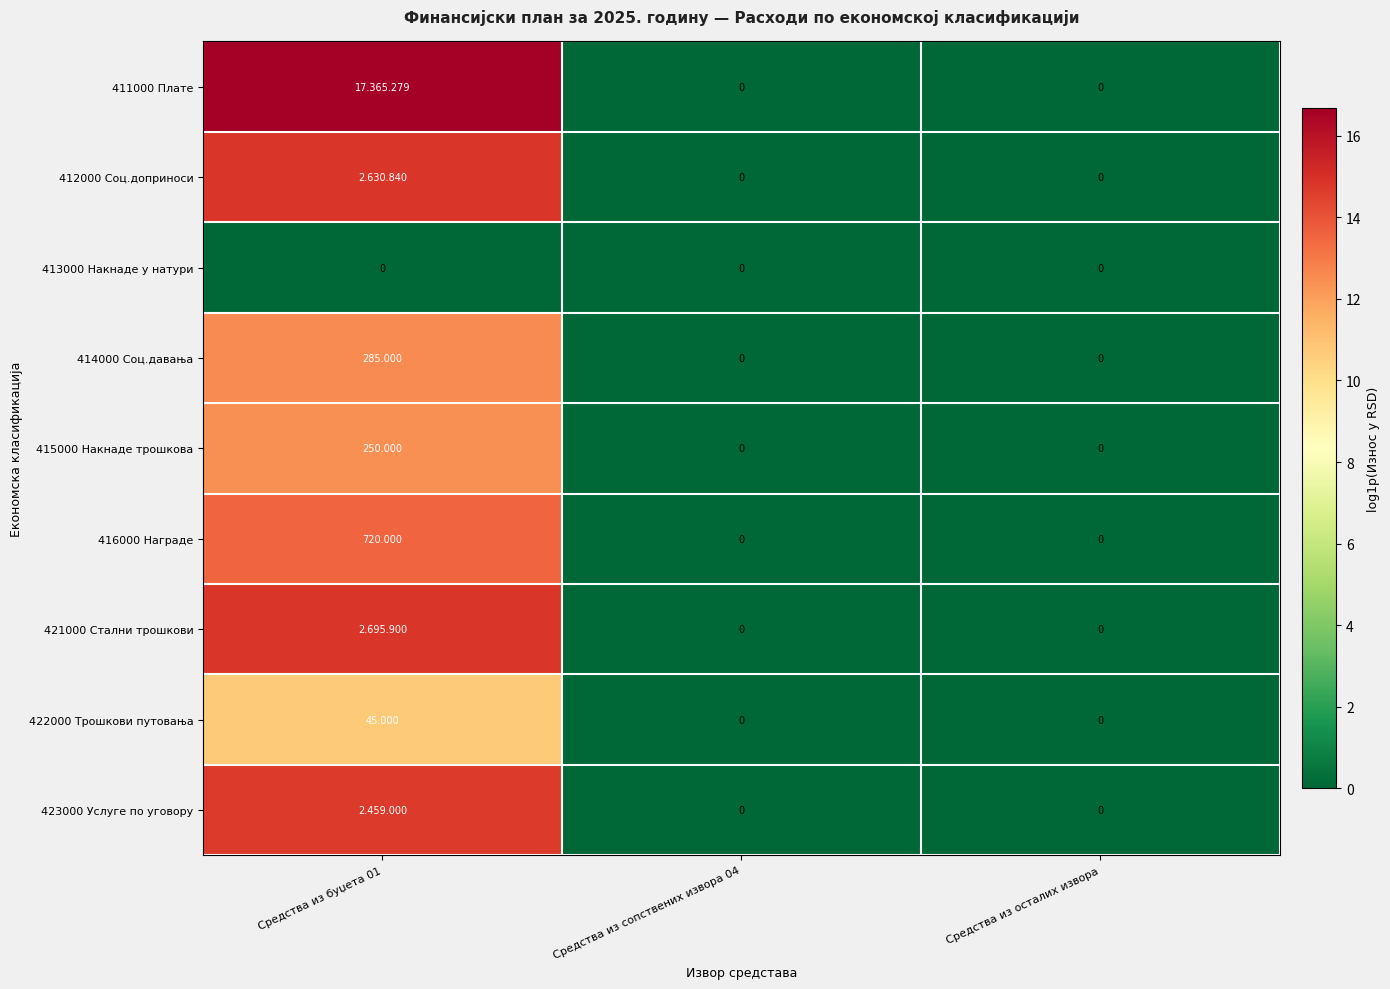

How many values in the 422000 Трошкови путовања series exceed 0?

1